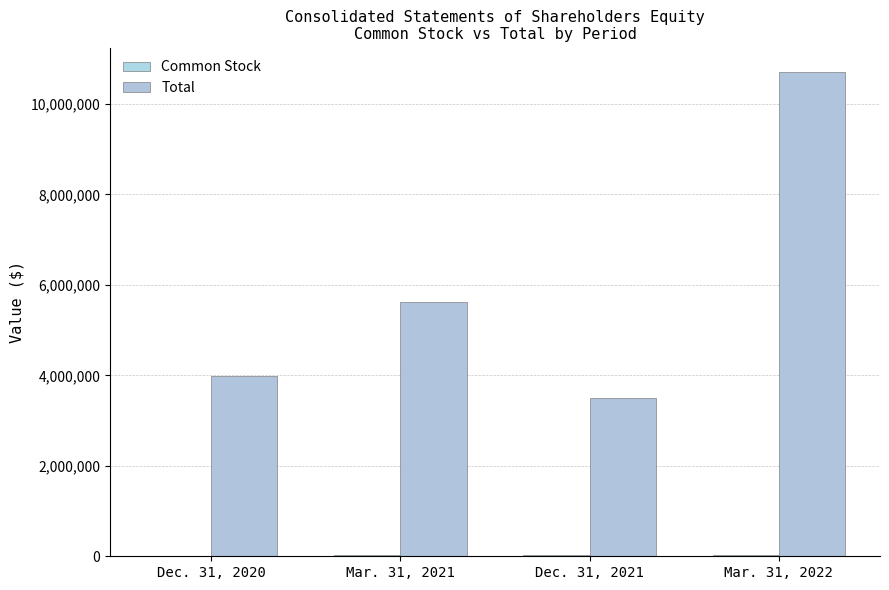

Which label corresponds to the smallest value in the chart?

Dec. 31, 2020